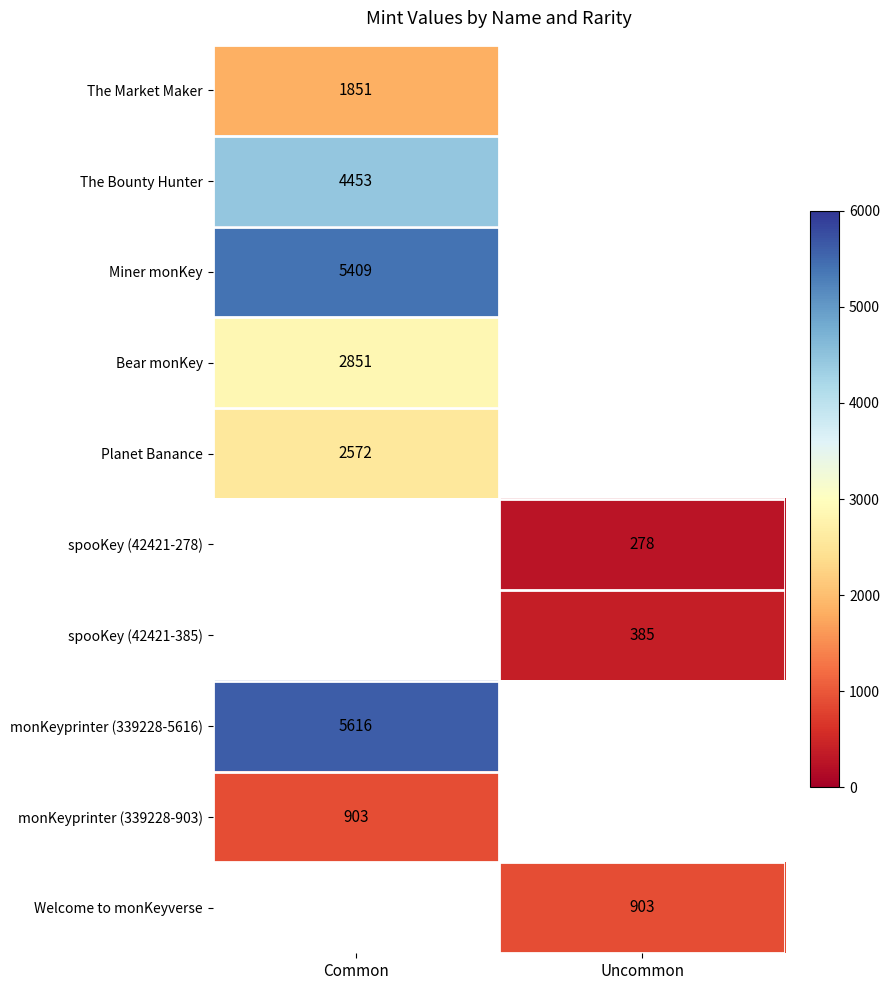

The The Market Maker series shows 1851 at Common. True or false?

True